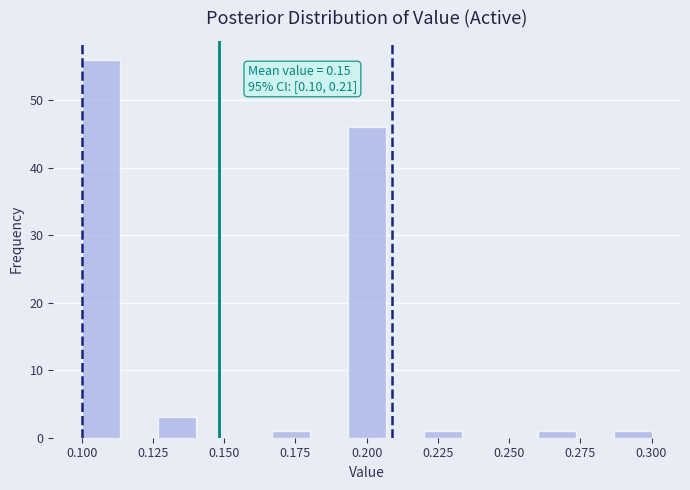

Read against the x-axis, roughly where is the centre of the tallest bar?

0.105